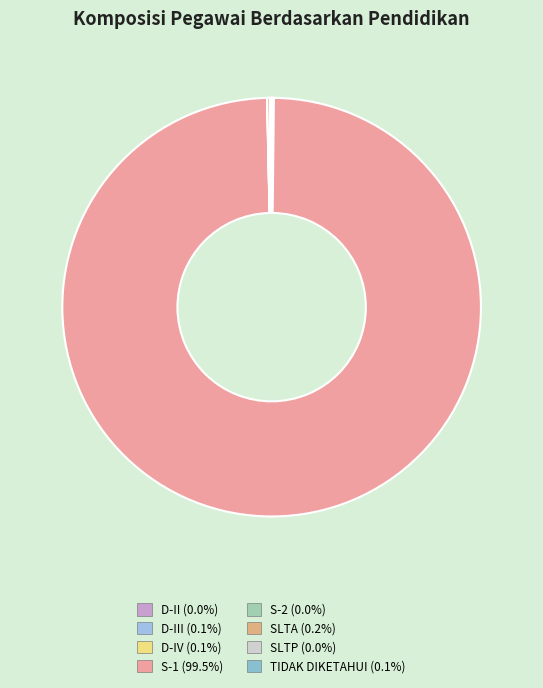

Count the number of slices in the pie.

8